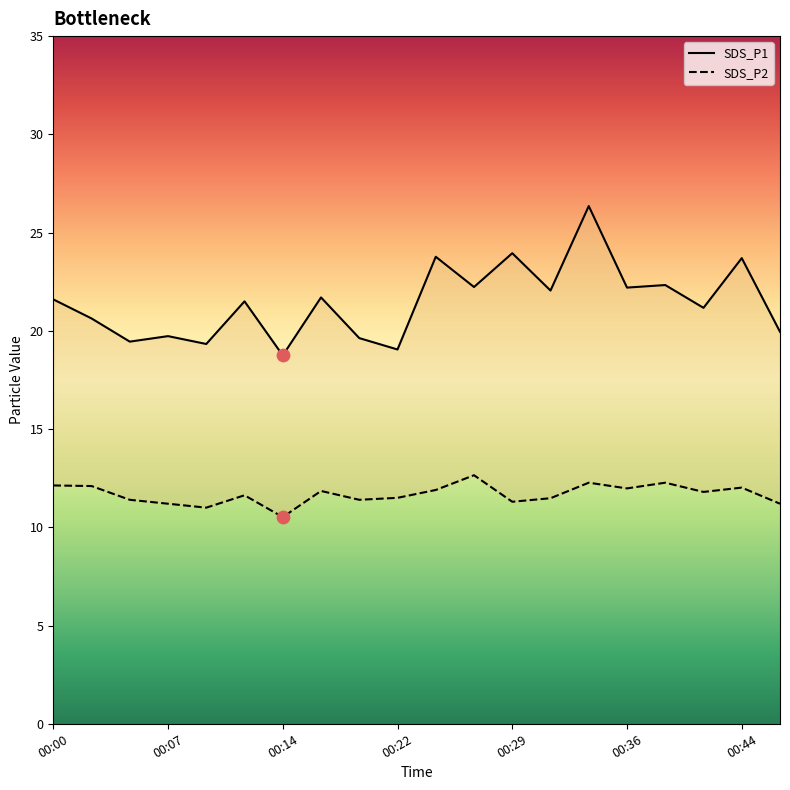

What are all the series names shown in the legend?

SDS_P1, SDS_P2